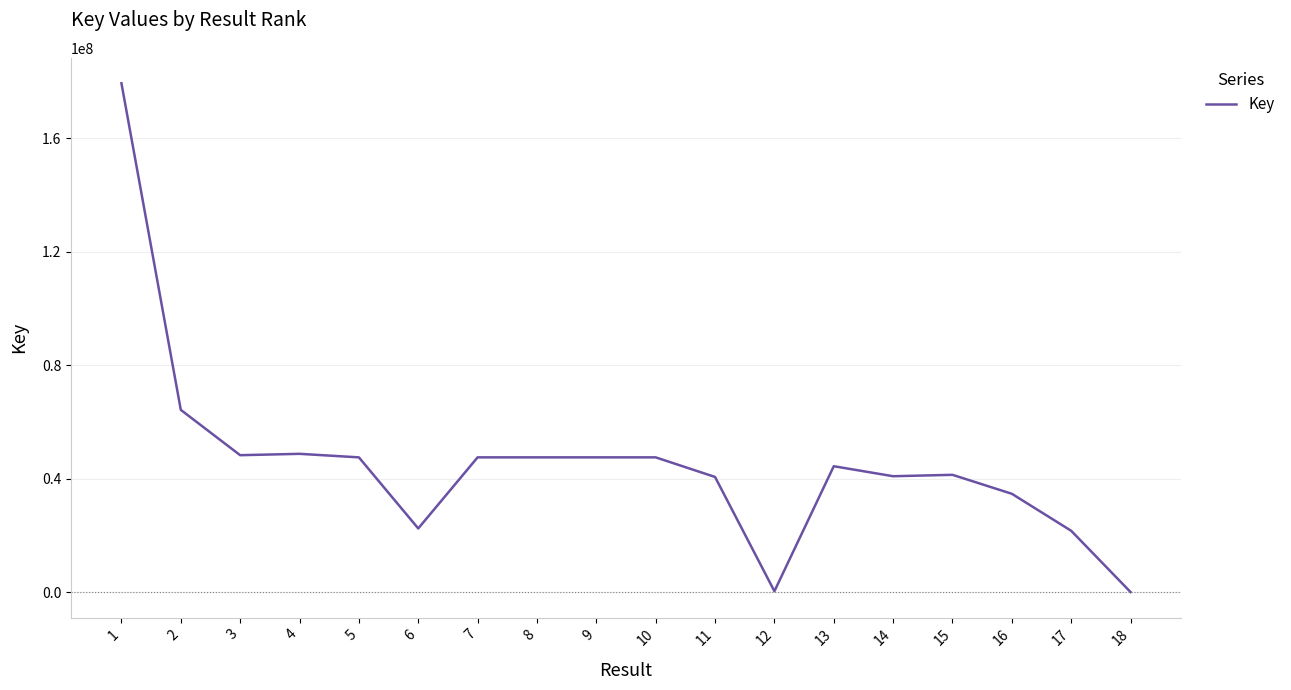

What is the maximum value shown in the chart?

179382862